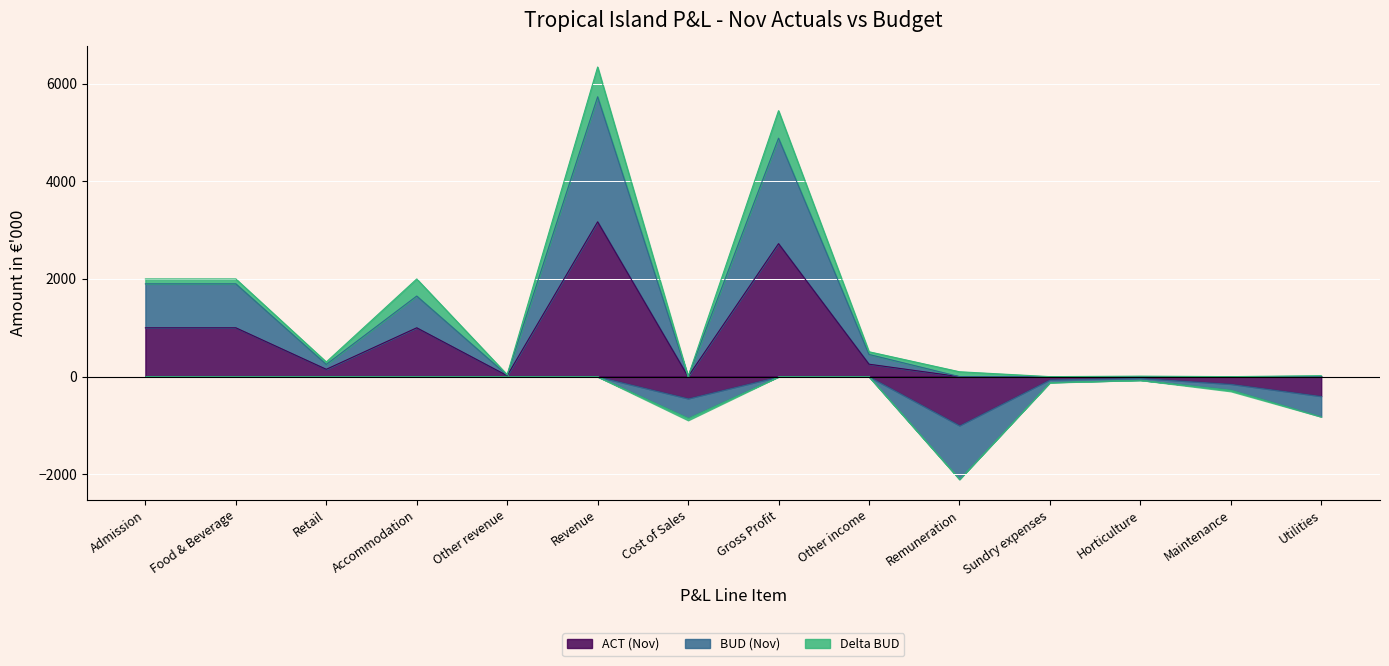

What is the difference between the ACT (Nov) values at Revenue and Remuneration?

3169.8